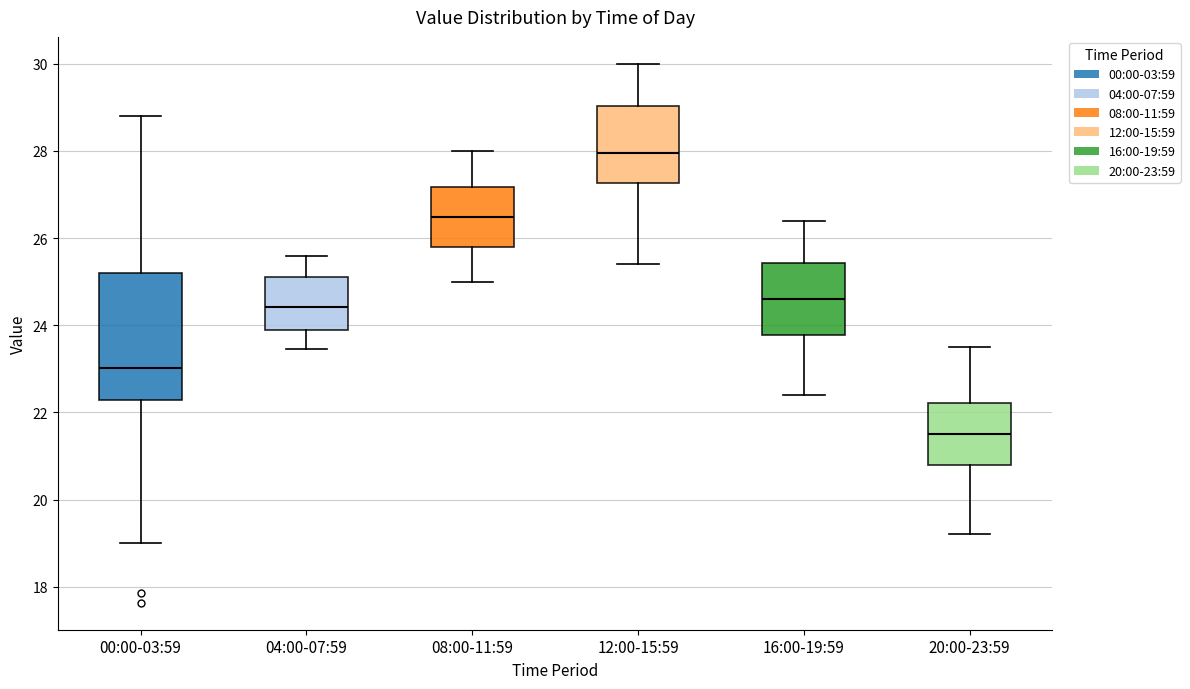

Reading left to right, read every box against the y-axis: the position of its median line, the range the box covers, and the ends of its whiskers. The values are not printed on the chart, so give them approximately, as read against the axis.

00:00-03:59: median 23.0, box 22.2 to 25.2, whiskers 19.0 to 28.8
04:00-07:59: median 24.4, box 23.8 to 25.2, whiskers 23.4 to 25.6
08:00-11:59: median 26.4, box 25.8 to 27.2, whiskers 25.0 to 28.0
12:00-15:59: median 28.0, box 27.2 to 29.0, whiskers 25.4 to 30.0
16:00-19:59: median 24.6, box 23.8 to 25.4, whiskers 22.4 to 26.4
20:00-23:59: median 21.6, box 20.8 to 22.2, whiskers 19.2 to 23.6